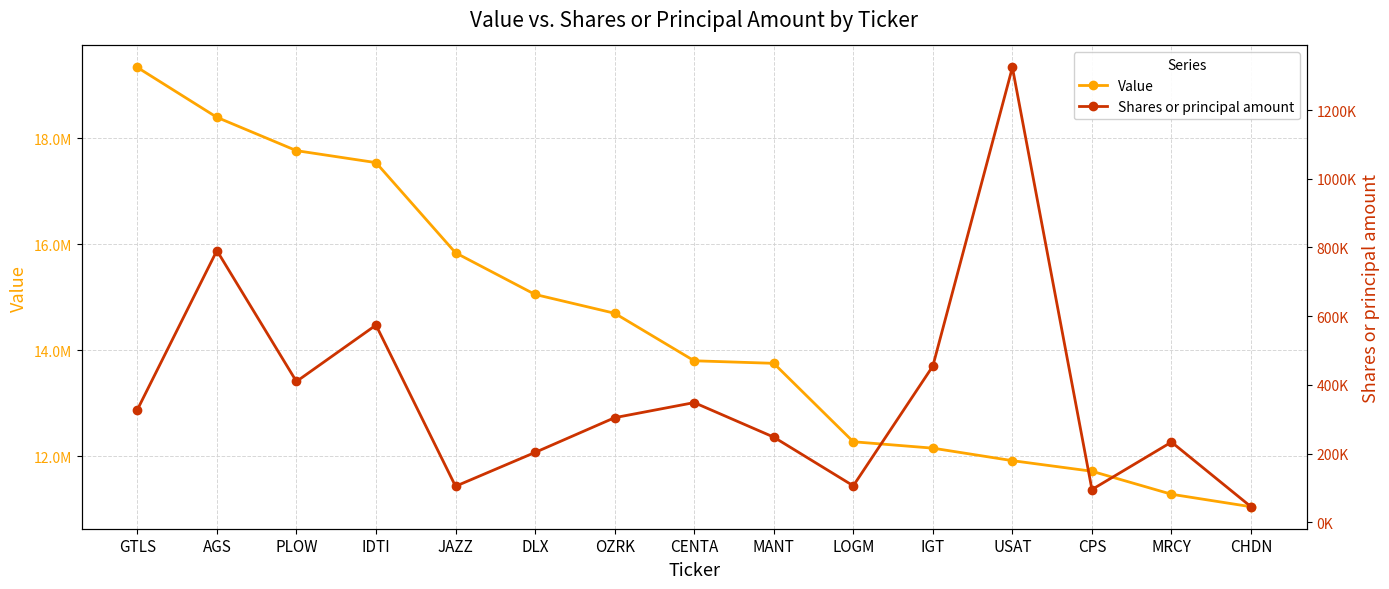

What position from the left is MANT?

9